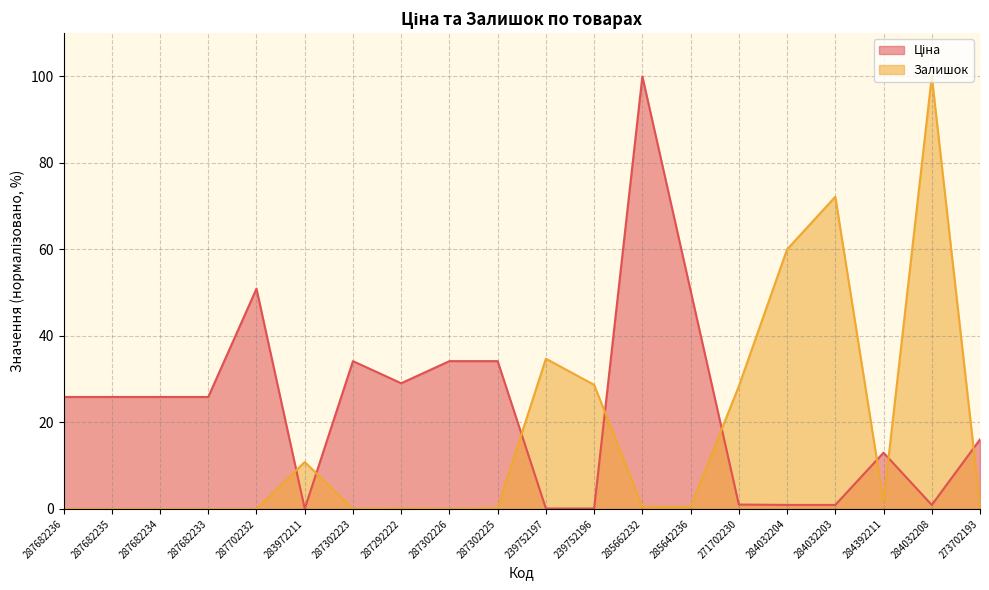

Where do Ціна and Залишок first cross each other?

287702232 and 283972211